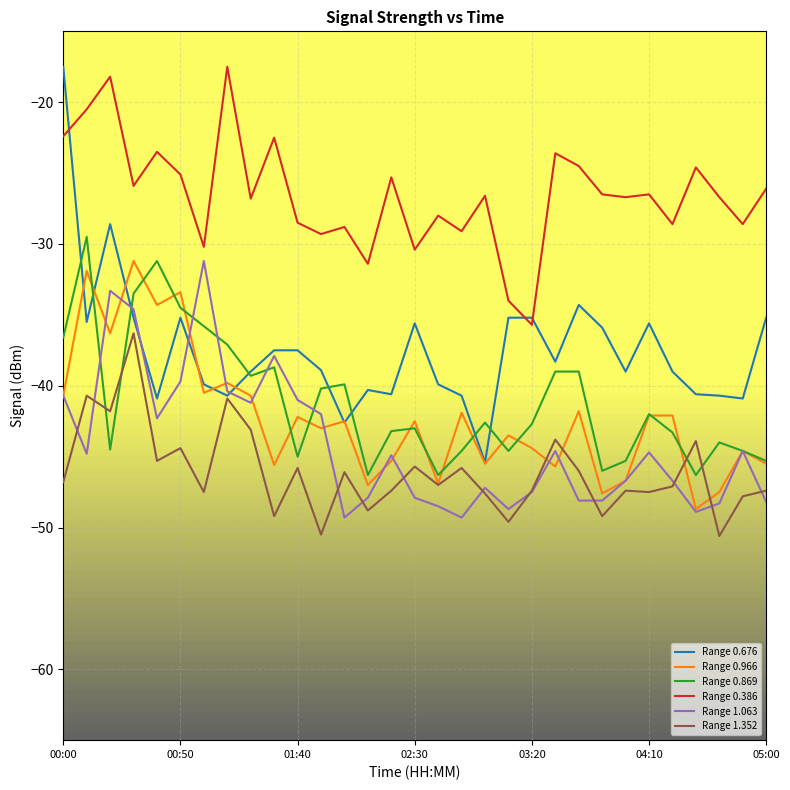

How many lines are shown in the chart?

6